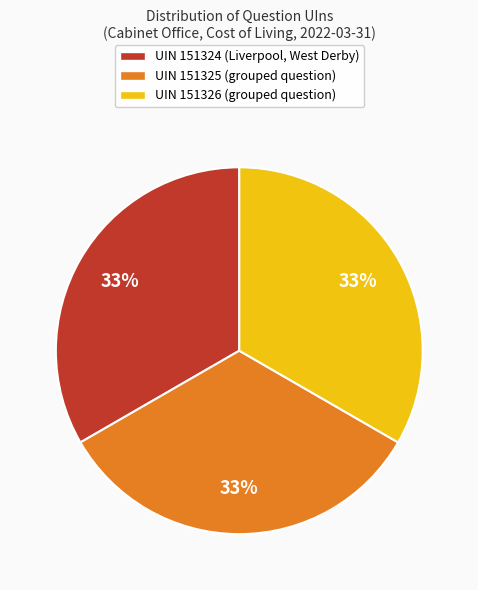

To the nearest percent, what is the average slice percentage?

33%